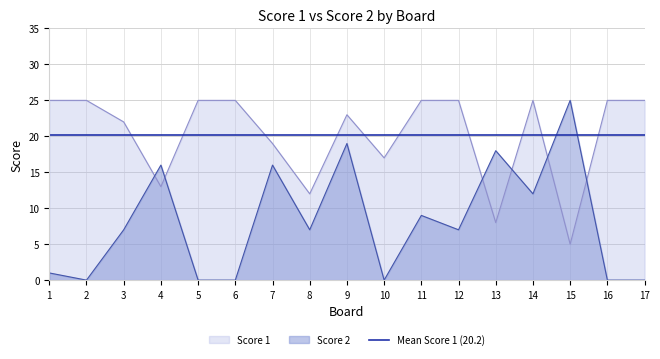

Which series ends up on top after the final intersection of Score 2 and Score 1?

Score 1